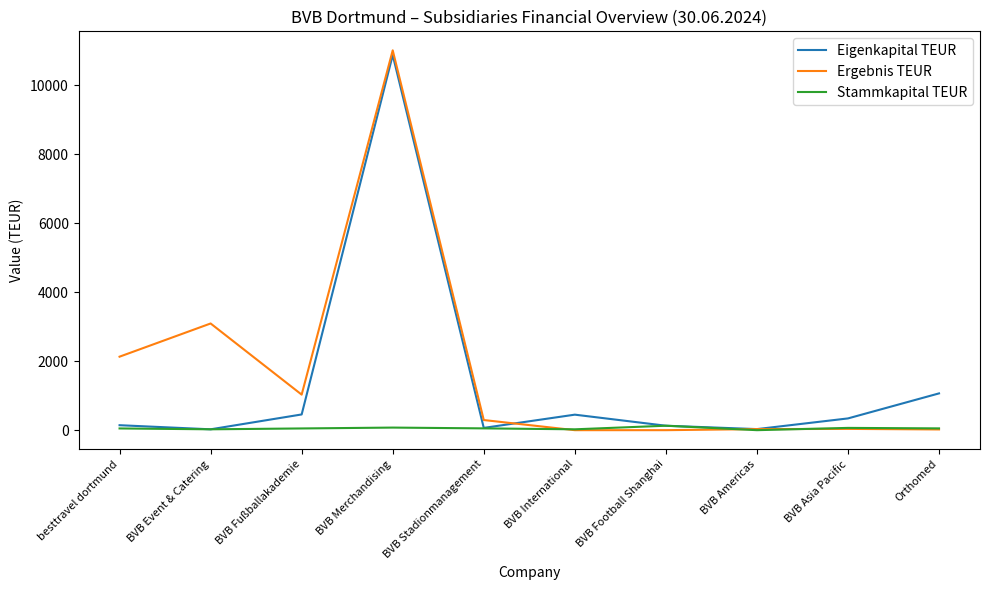

At which category is the sum across all series the highest?

BVB Merchandising